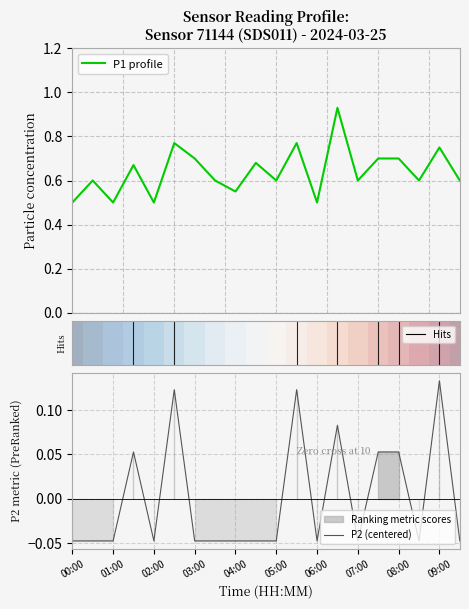

What is the total value across all series at 08:00?

0.8